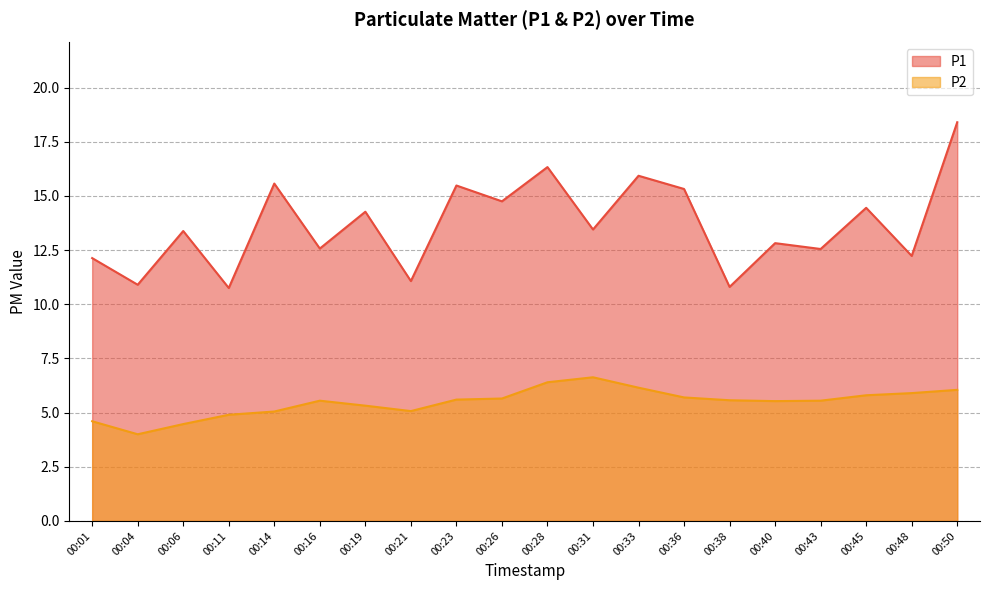

What is the sum of all P1 values?

273.1